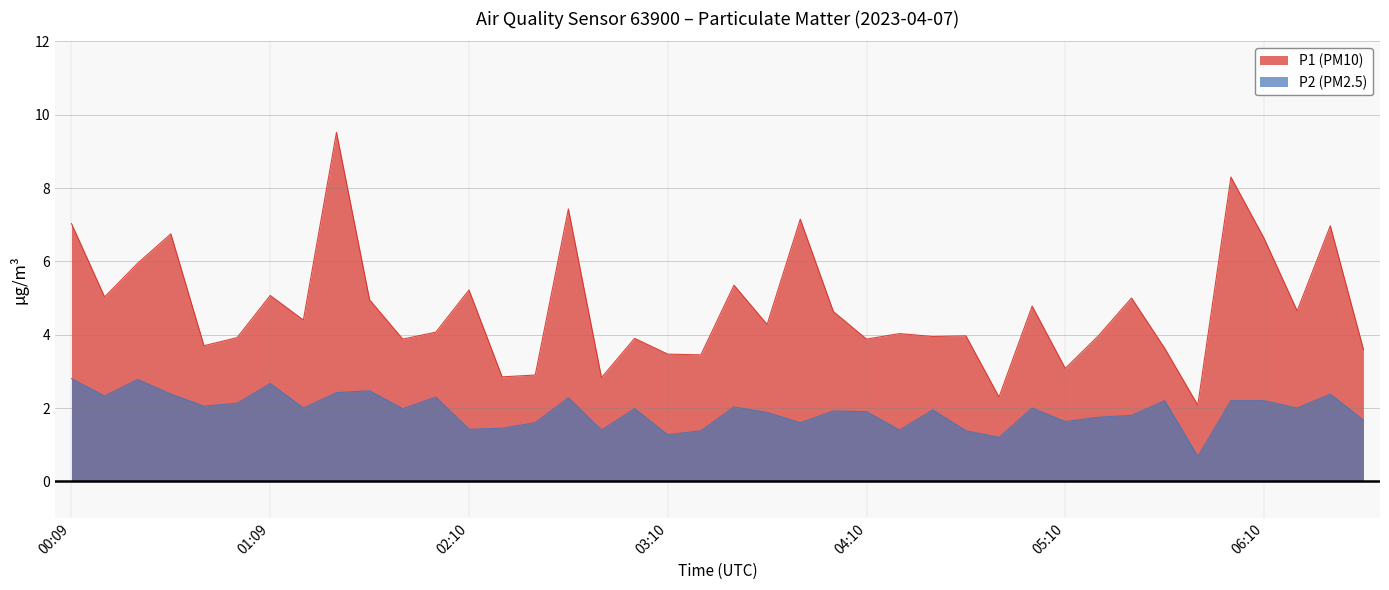

True or false: P1 (PM10) and P2 (PM2.5) cross at least once.

False